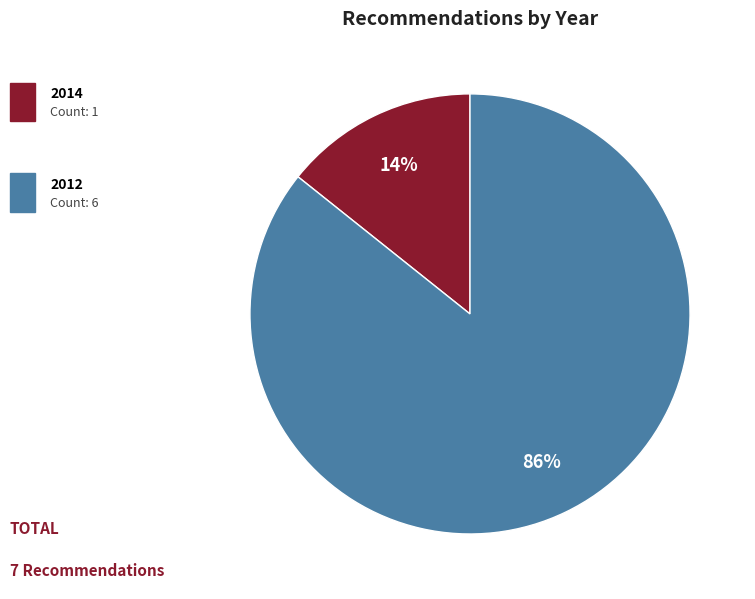

Does any single category account for the majority?

Yes